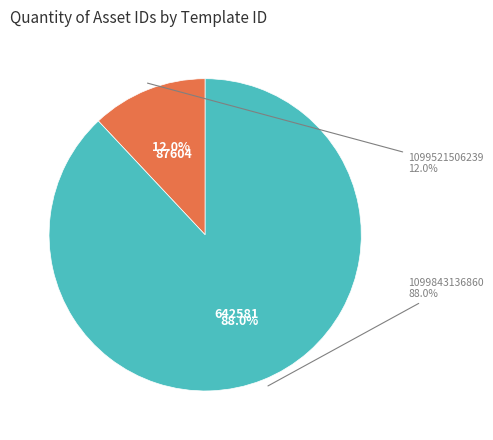

To the nearest percent, what is the combined percentage of 1099843136860 and 1099521506239?

100%